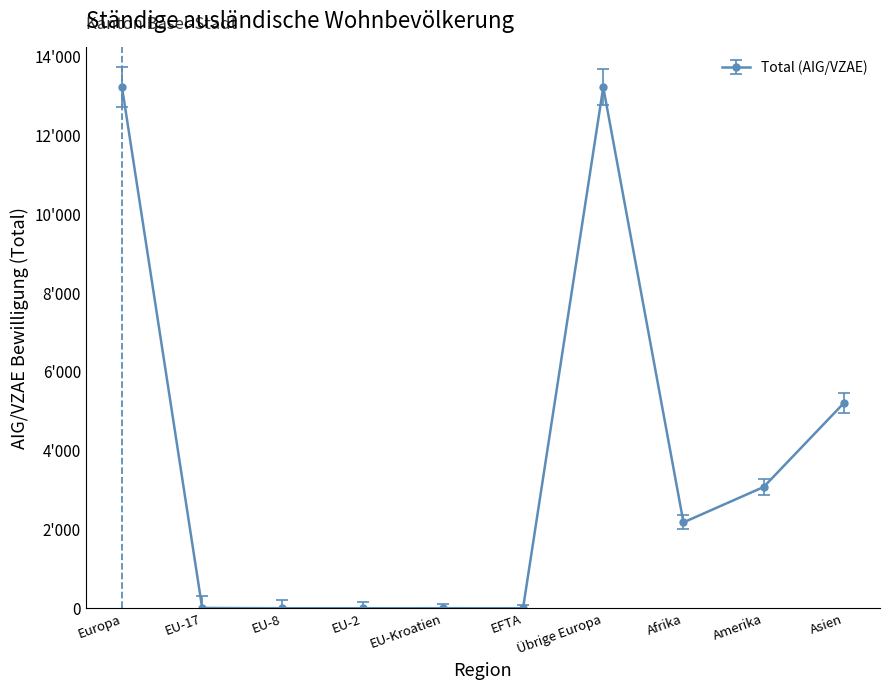

Is this an area chart (filled region under the line)?

No